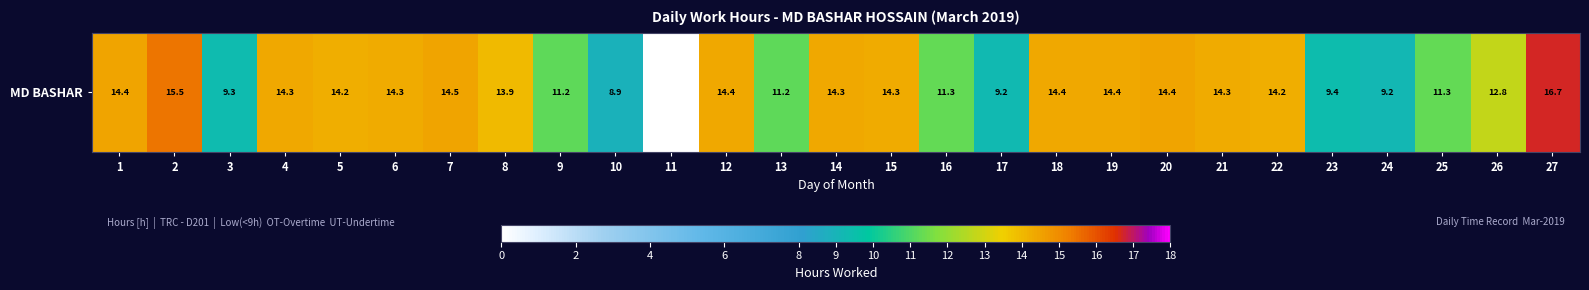

What is the greatest value displayed?

16.7